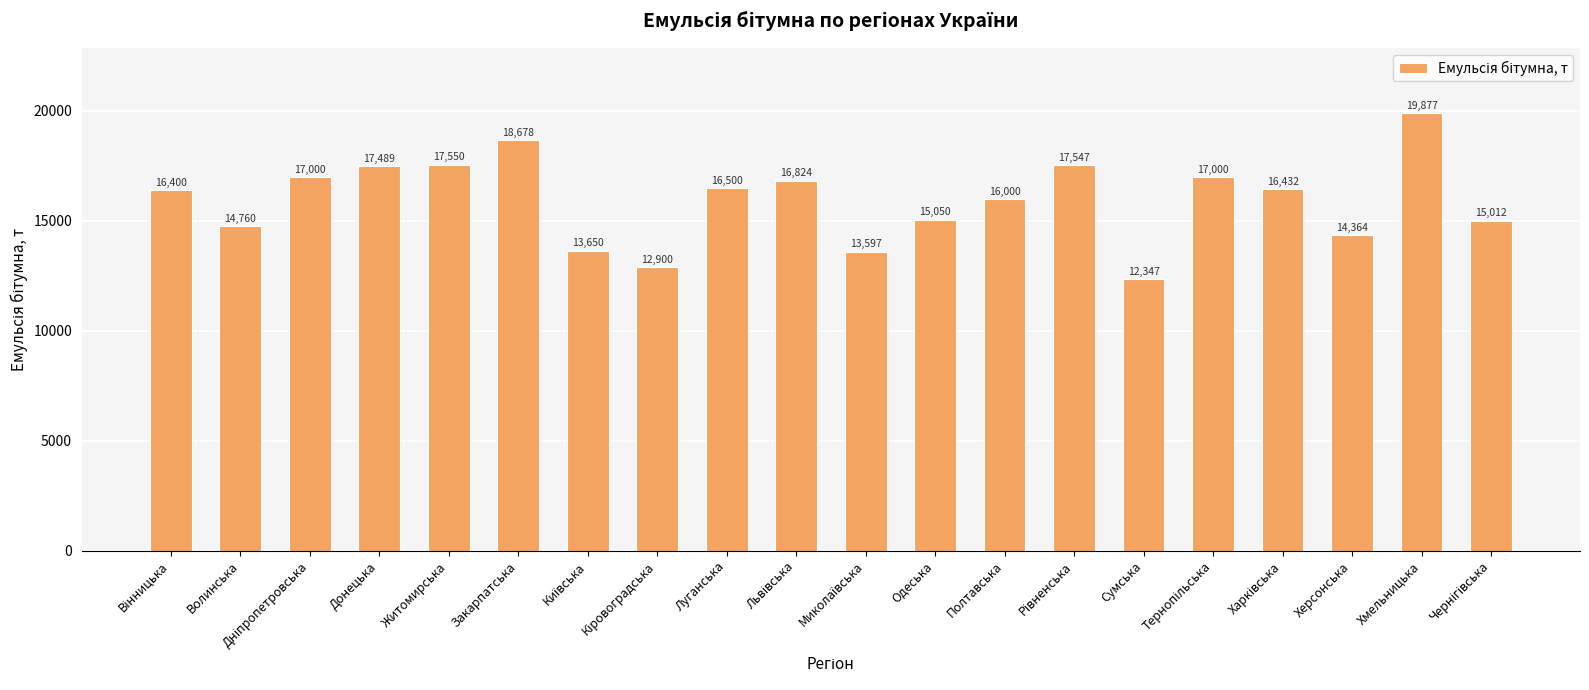

At which category does the chart reach its peak across all series?

Хмельницька